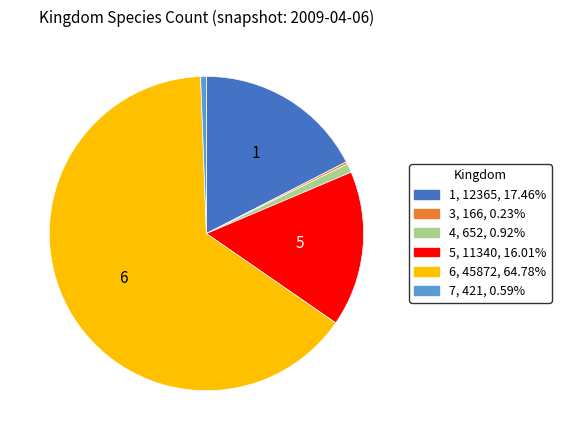

Which category has the biggest portion of the pie?

6